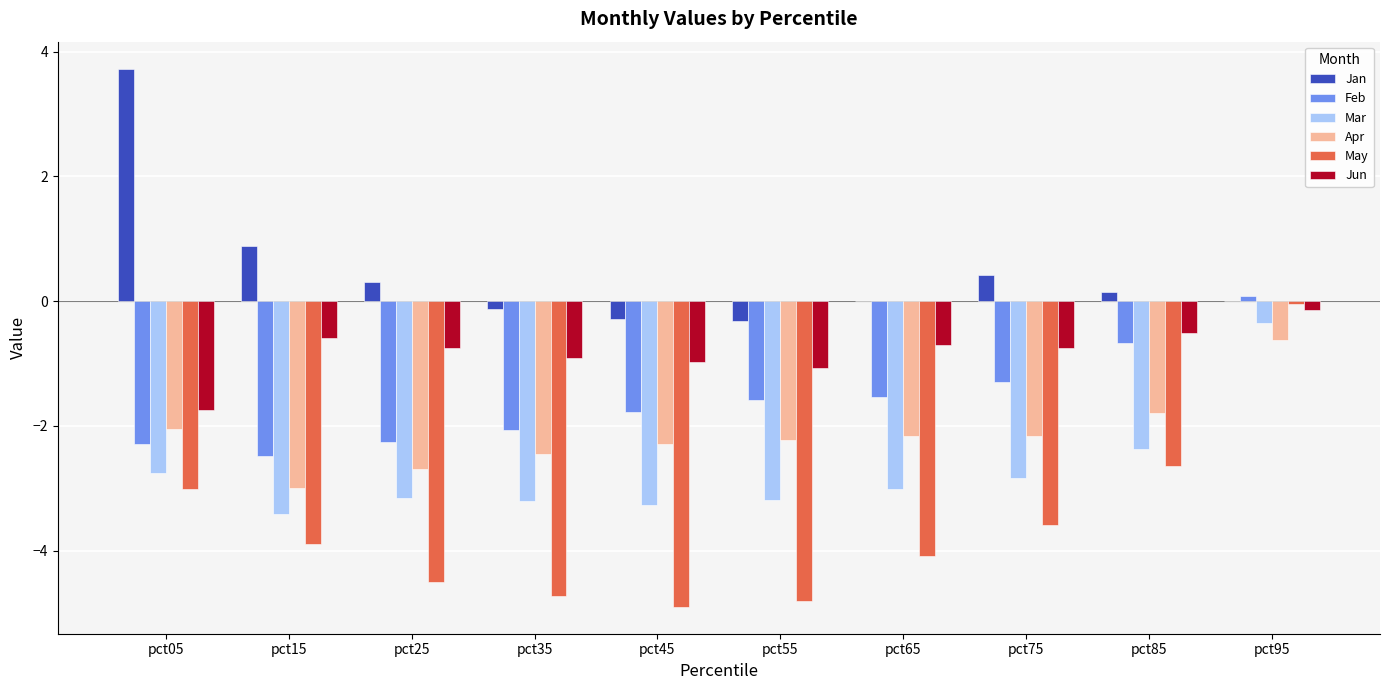

What is the maximum value for Apr?

-0.6